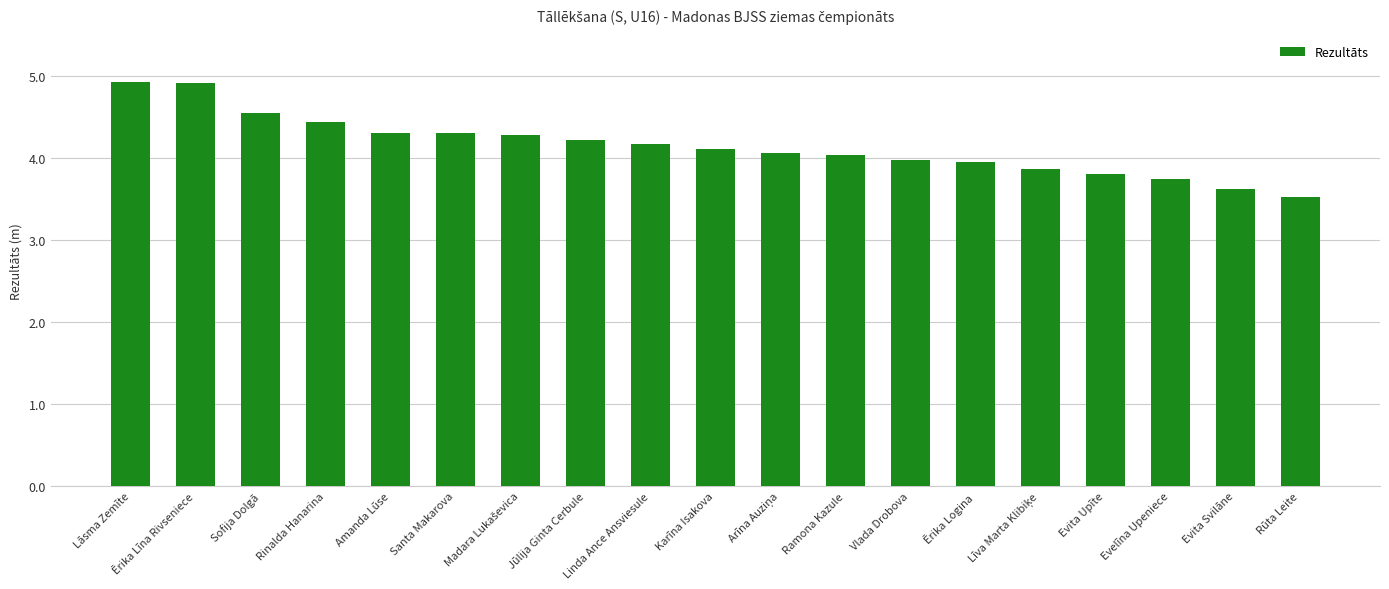

What is the average value?

4.1